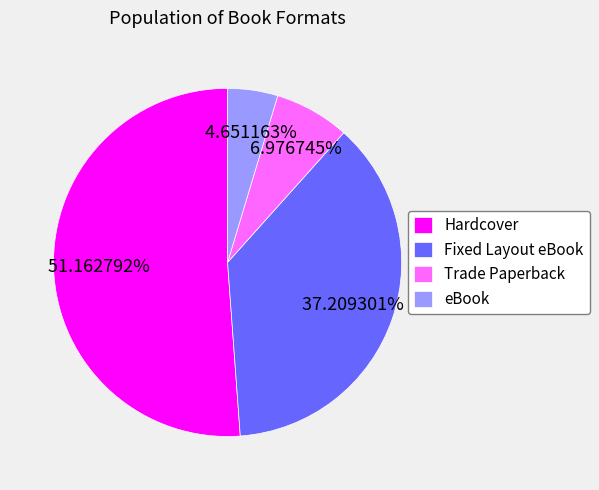

Which category has the biggest portion of the pie?

Hardcover